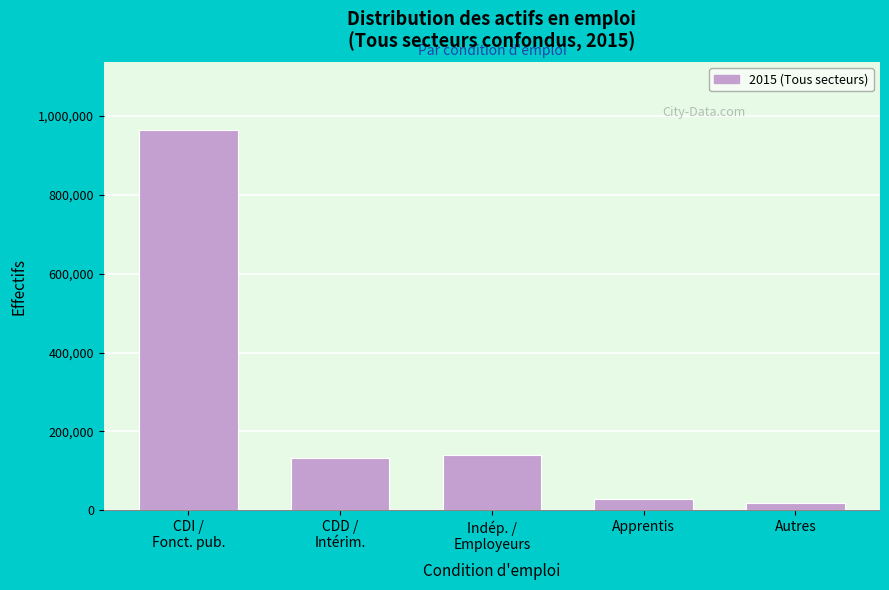

Reading left to right, list all the values displayed in this chart.

962514.7	133514.9	139182.1	29443.6	18342.6